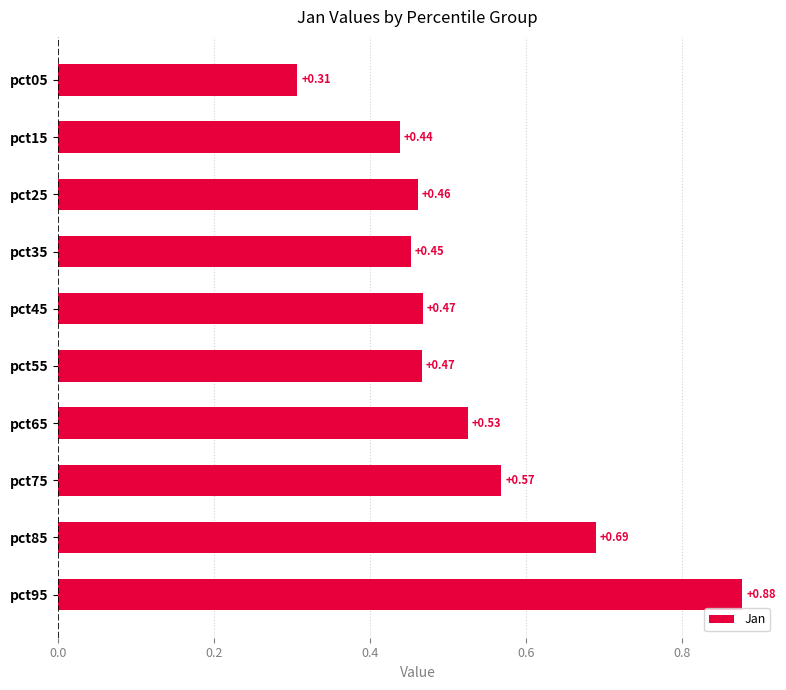

Are the bars horizontal?

Yes